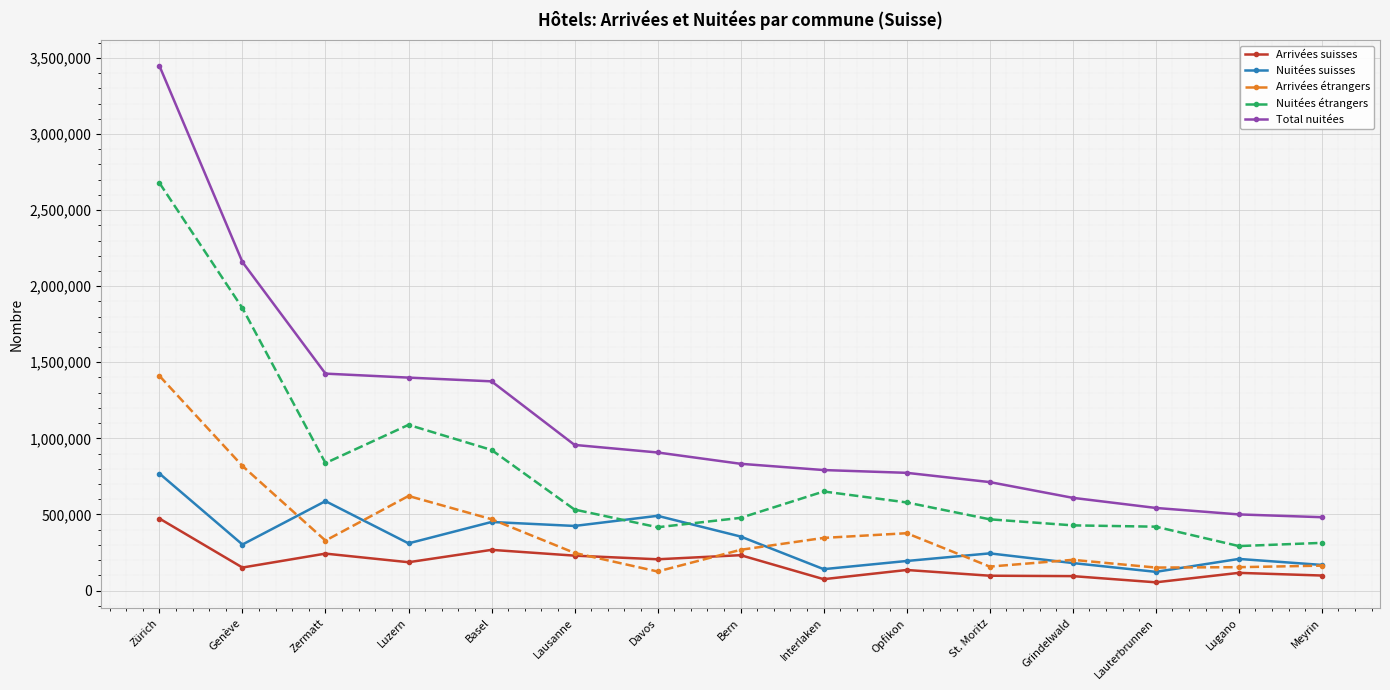

At how many categories does at least one series exceed 2614972?

1